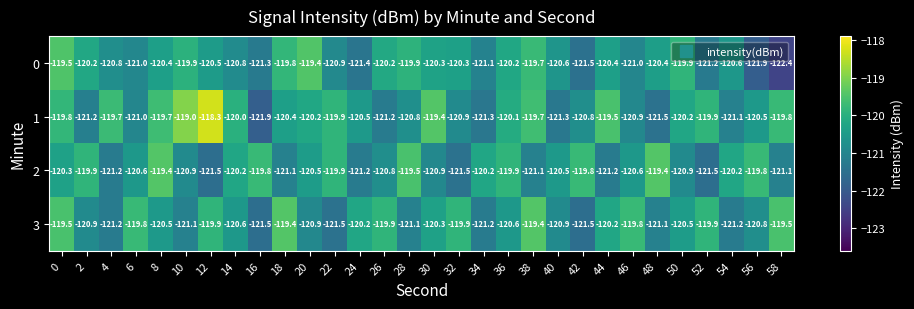

The 2 series shows -190.5 at 22. True or false?

False